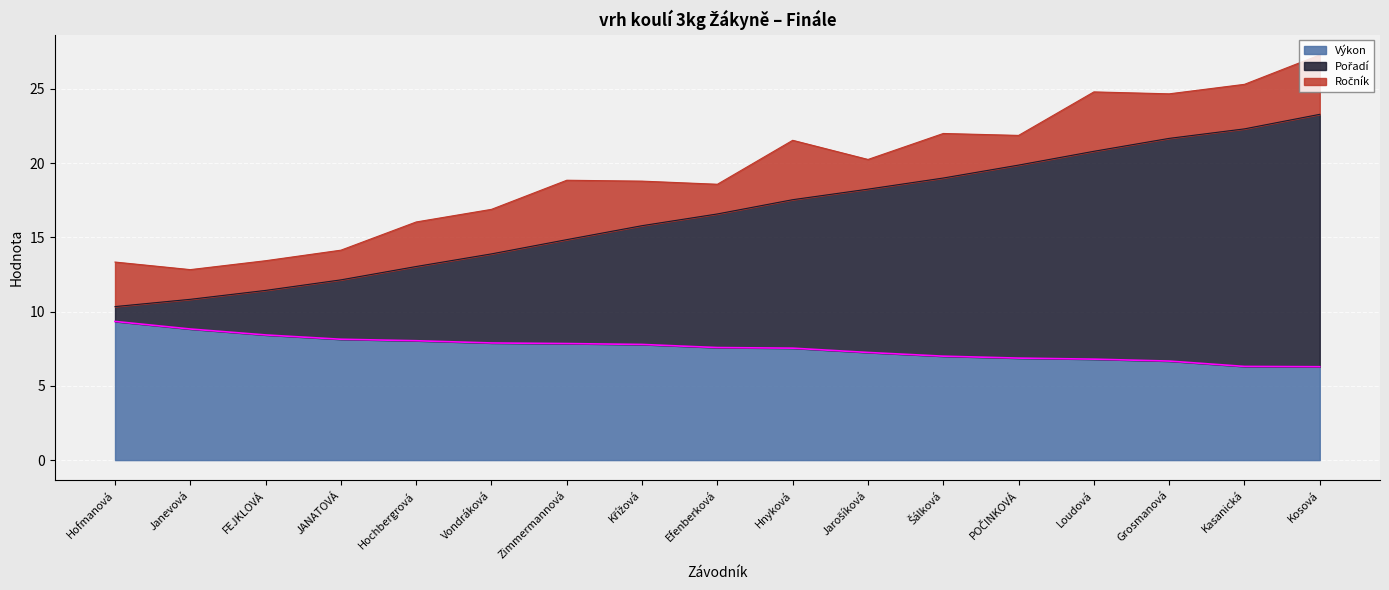

Does the chart display data point markers on the line(s)?

No